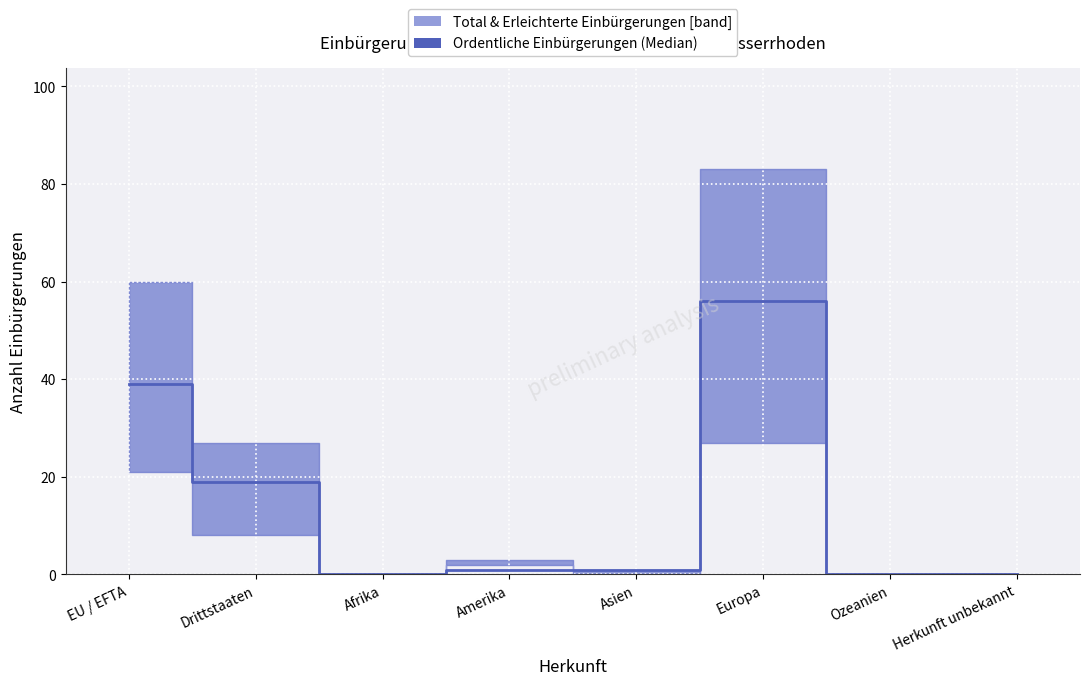

Is this an area chart (filled region under the line)?

No